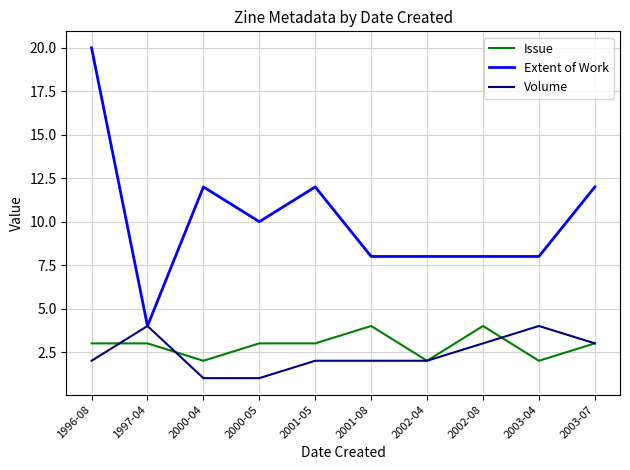

What is the difference between the Volume values at 2000-05 and 2002-04?

1